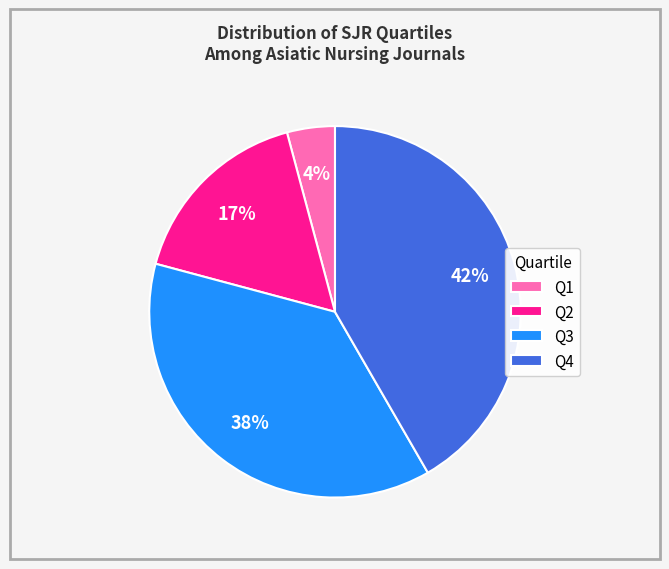

Combined, do Q1 and Q4 account for over 50%?

No